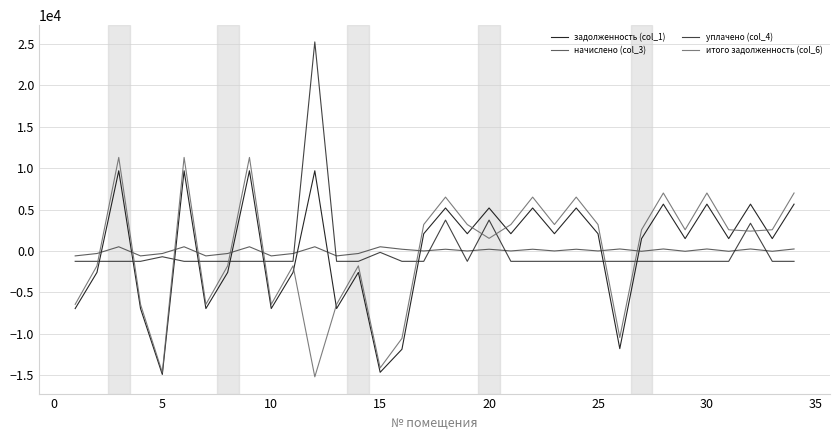

Does the chart have visible grid lines?

Yes